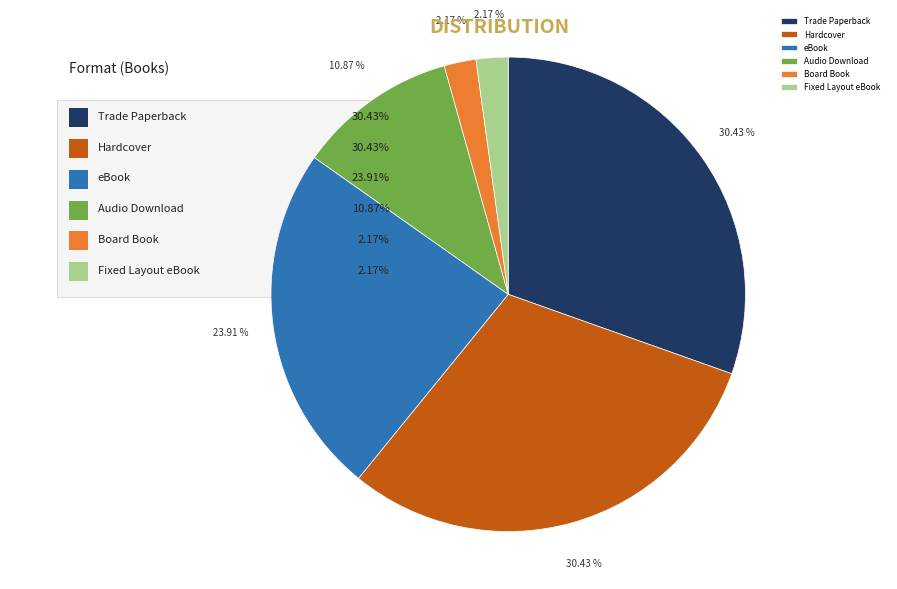

What is the total percentage of eBook and Board Book?

26.1%